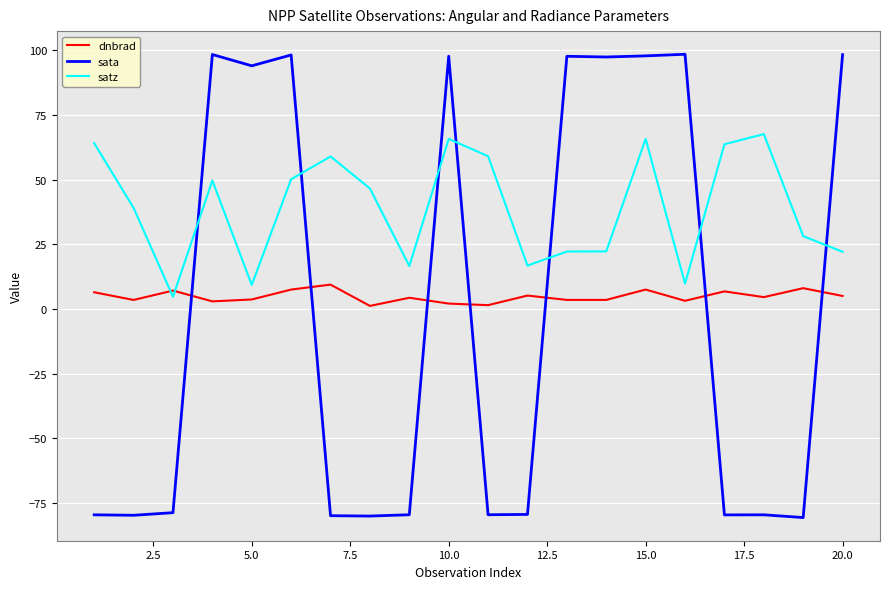

True or false: satz and sata cross at least once.

True